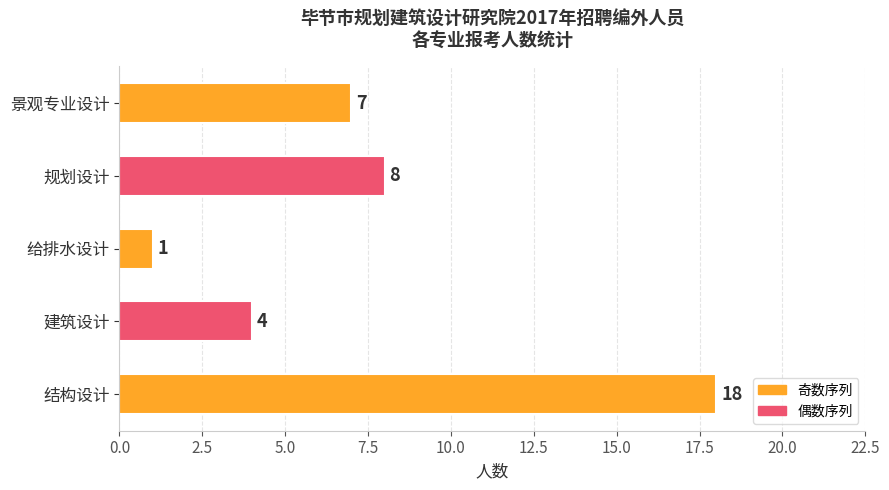

Between 景观专业设计 and 给排水设计, which is larger?

景观专业设计